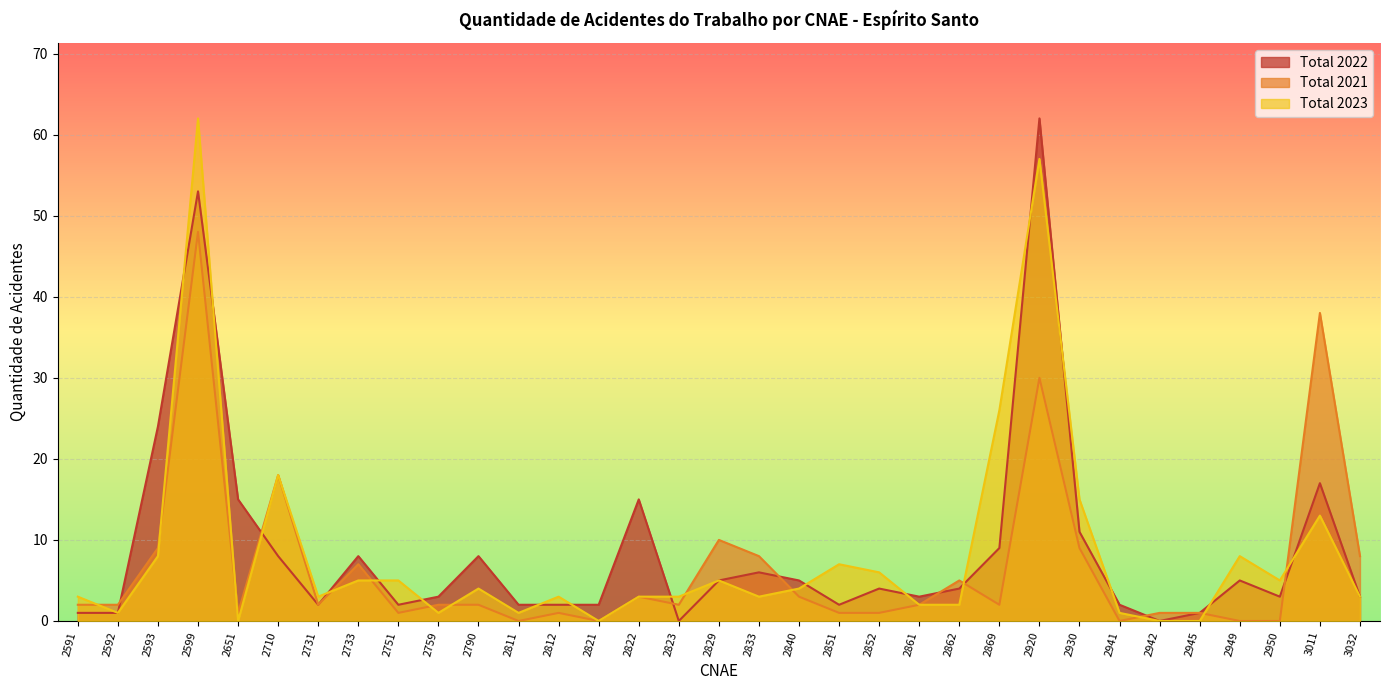

True or false: Total 2022 has a value of 5 at 2822.

False